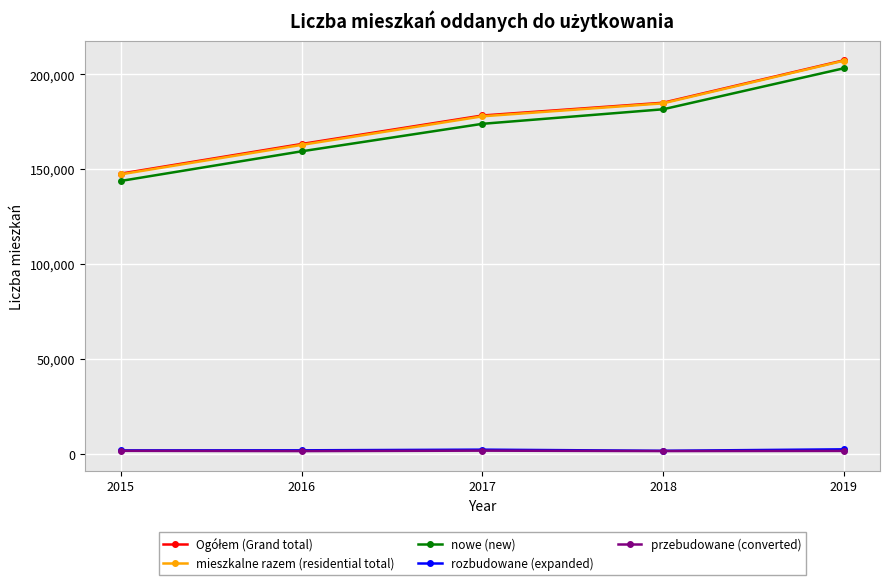

What is the value of the rozbudowane (expanded) point at the 3rd from the left?

2242